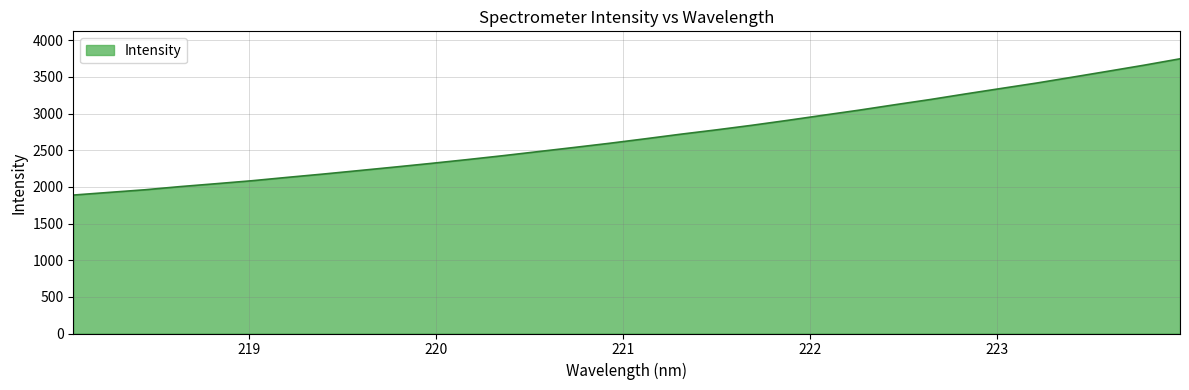

What is the maximum value shown in the chart?

3747.9